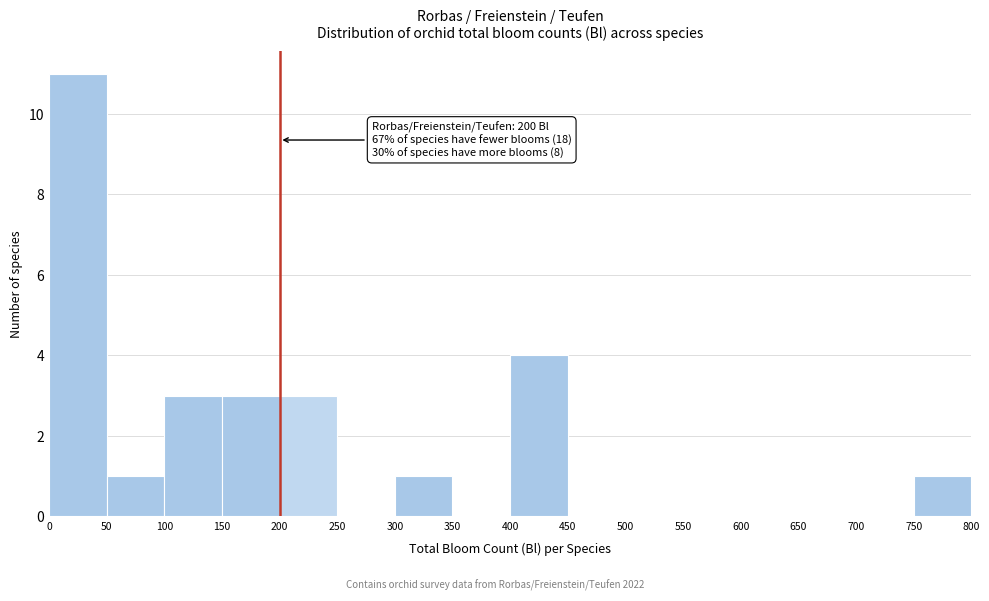

Which range on the x-axis has the tallest bar?

0 to 50